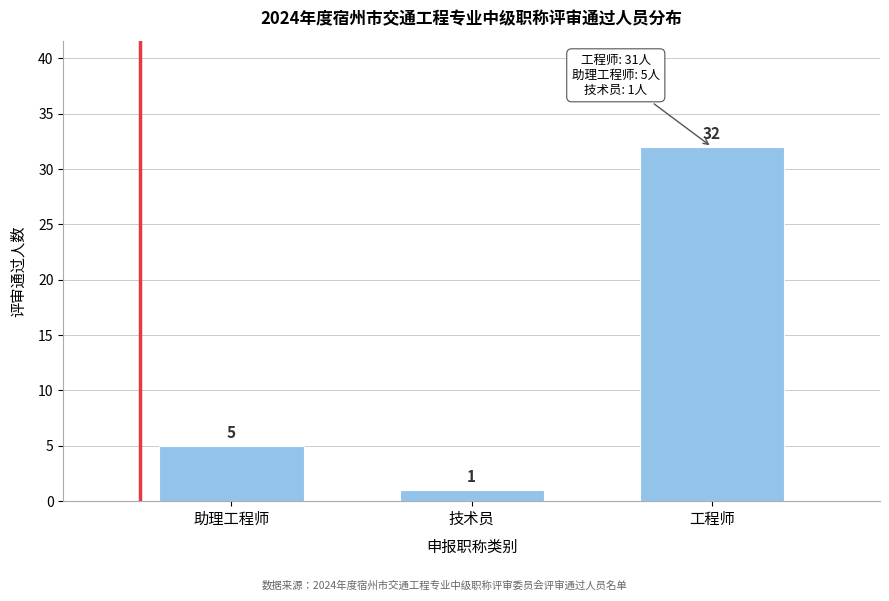

Reading left to right, extract all data points from this chart.

5	1	32